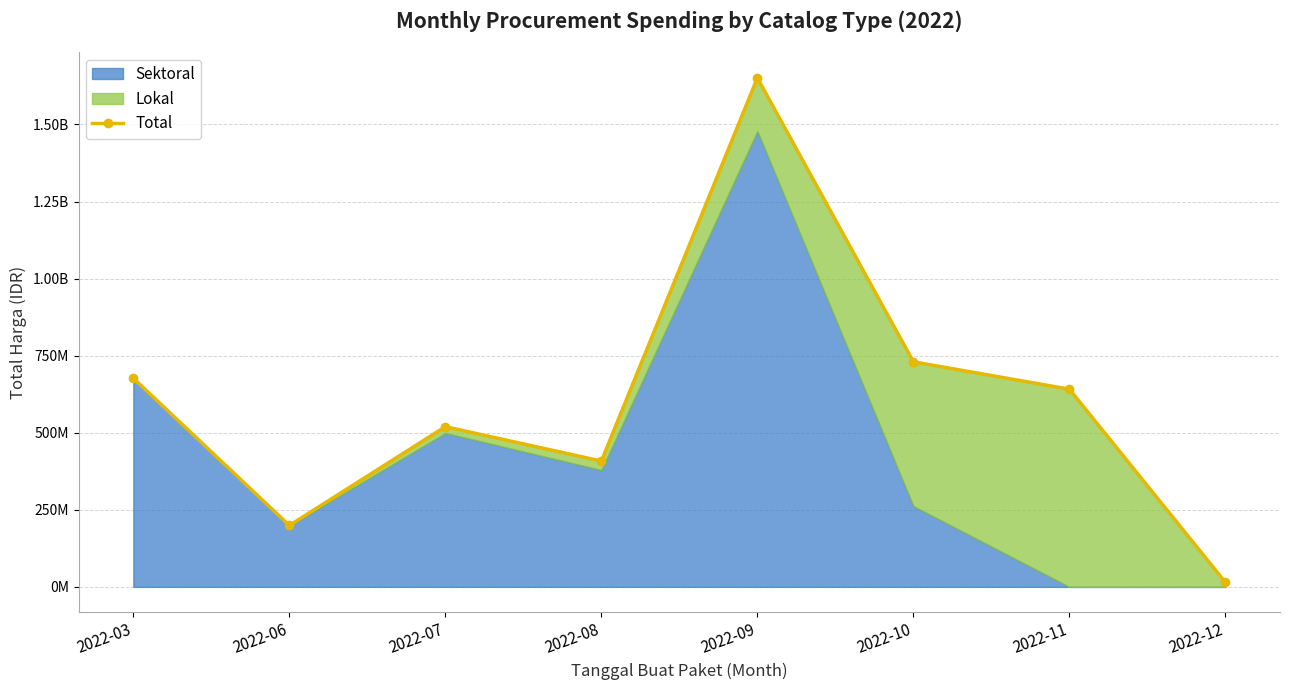

What is the change in value from 2022-08 to 2022-10?

+321968150